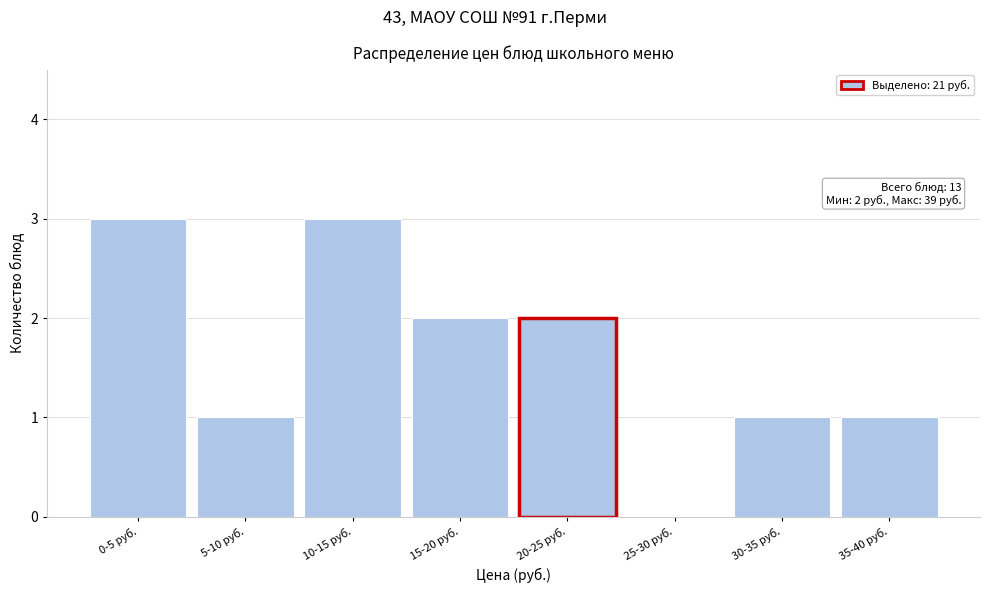

Reading left to right, extract all data points from this chart.

0-5 руб.=3	5-10 руб.=1	10-15 руб.=3	15-20 руб.=2	20-25 руб.=2	25-30 руб.=0	30-35 руб.=1	35-40 руб.=1